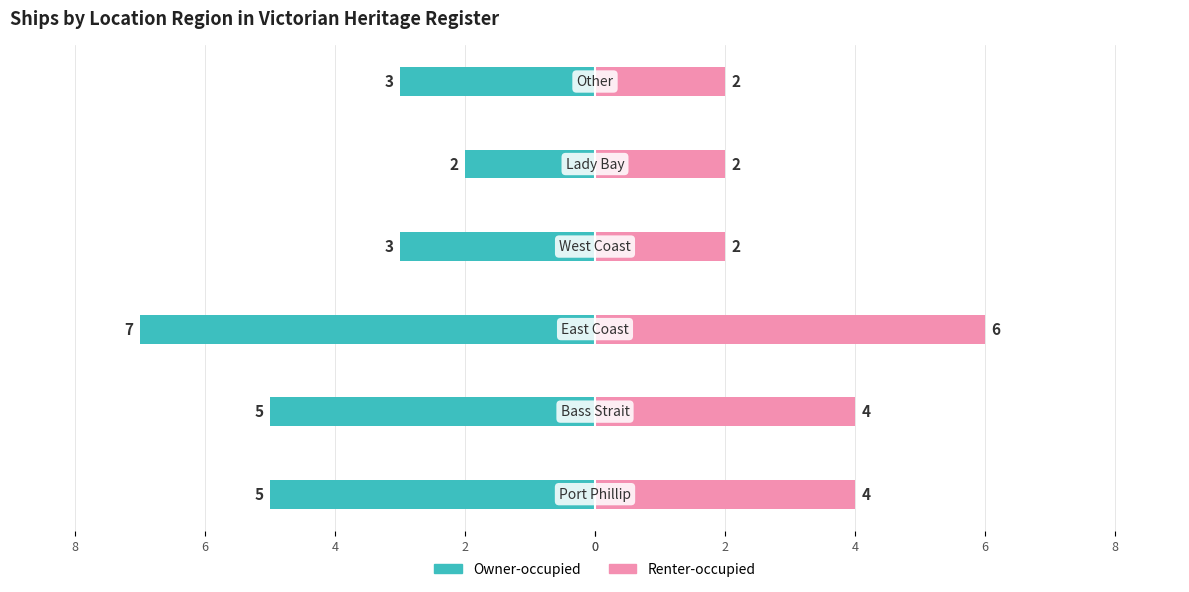

Which has a higher value, 6 or 8?

8